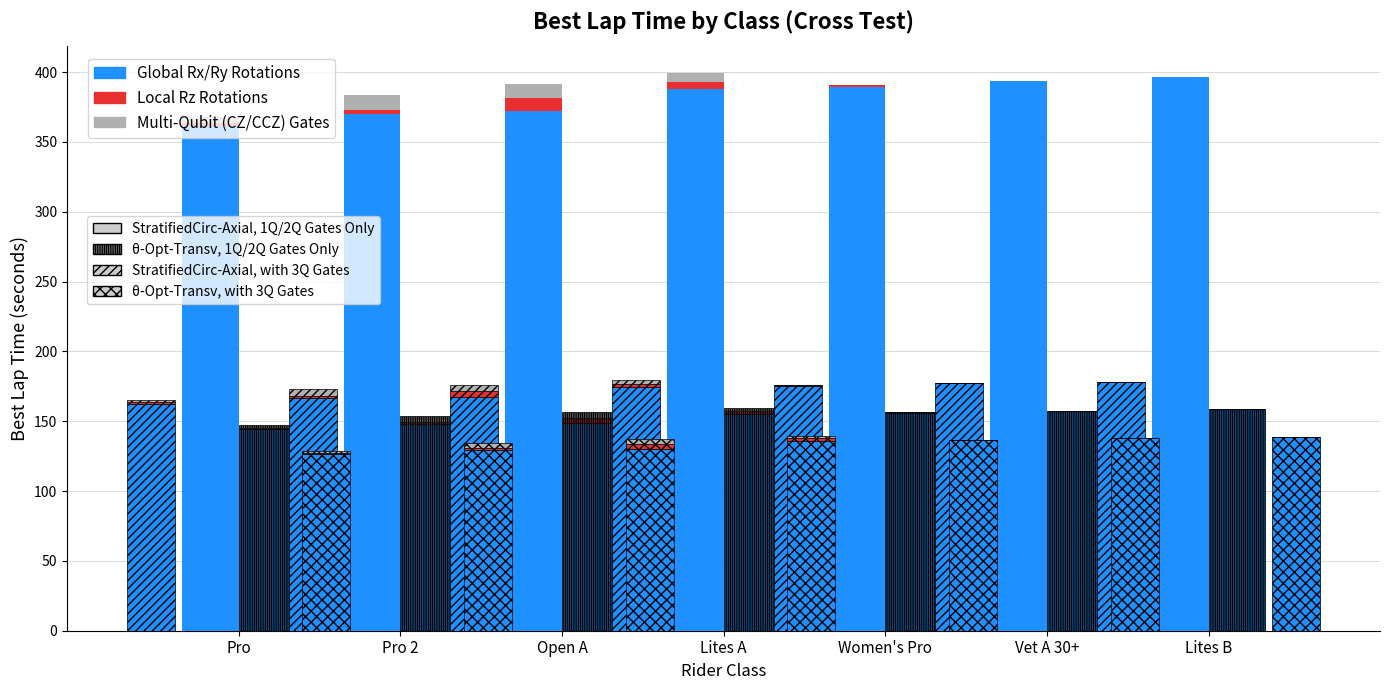

What position from the right is Pro 2?

6